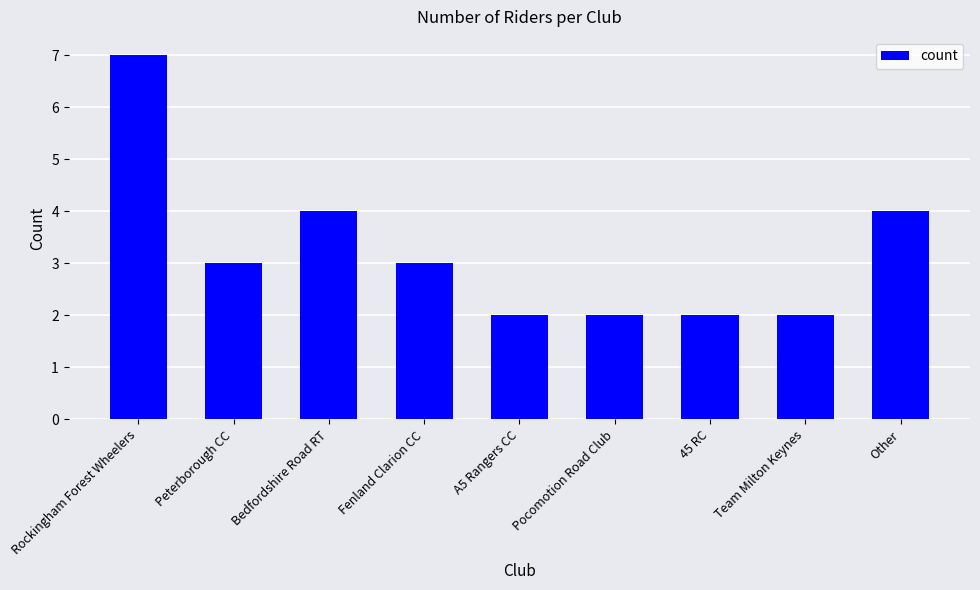

Reading right to left, transcribe all the data shown in this chart.

Other=4	Team Milton Keynes=2	45 RC=2	Pocomotion Road Club=2	A5 Rangers CC=2	Fenland Clarion CC=3	Bedfordshire Road RT=4	Peterborough CC=3	Rockingham Forest Wheelers=7